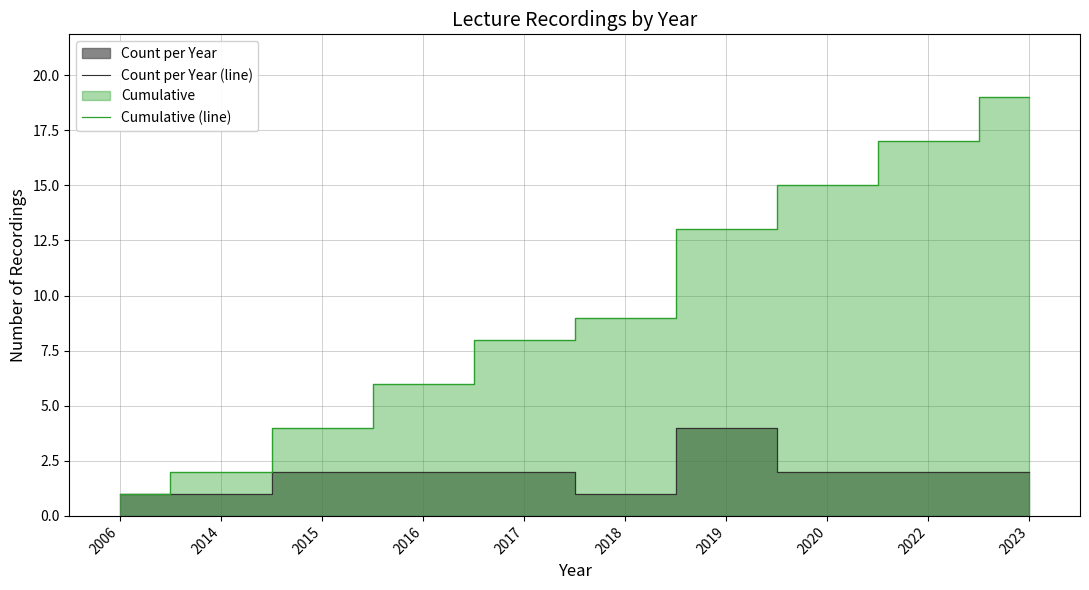

True or false: Count per Year (line) and Cumulative (line) cross at least once.

False